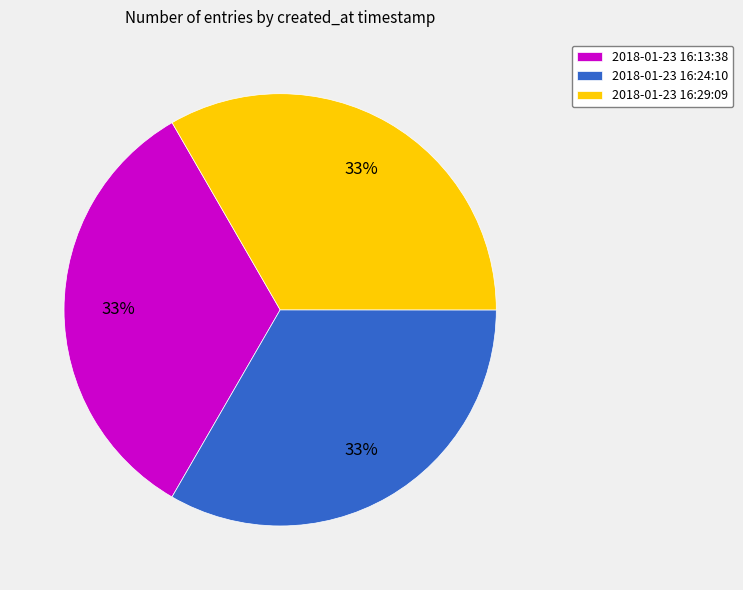

What is the ratio of the value at 2018-01-23 16:24:10 to the value at 2018-01-23 16:13:38?

1.0